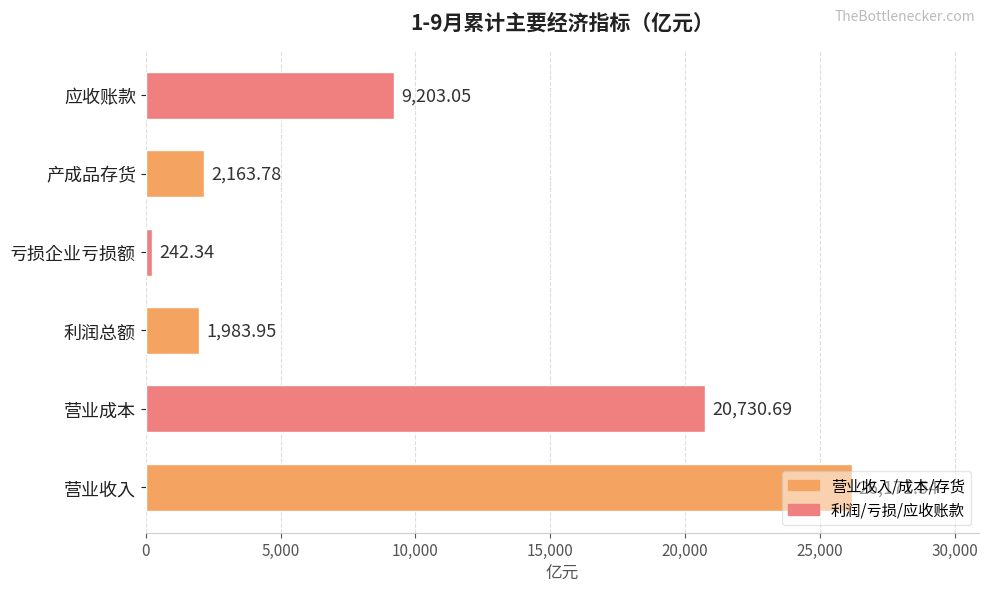

Where is the data nearest to the value 13206?

应收账款